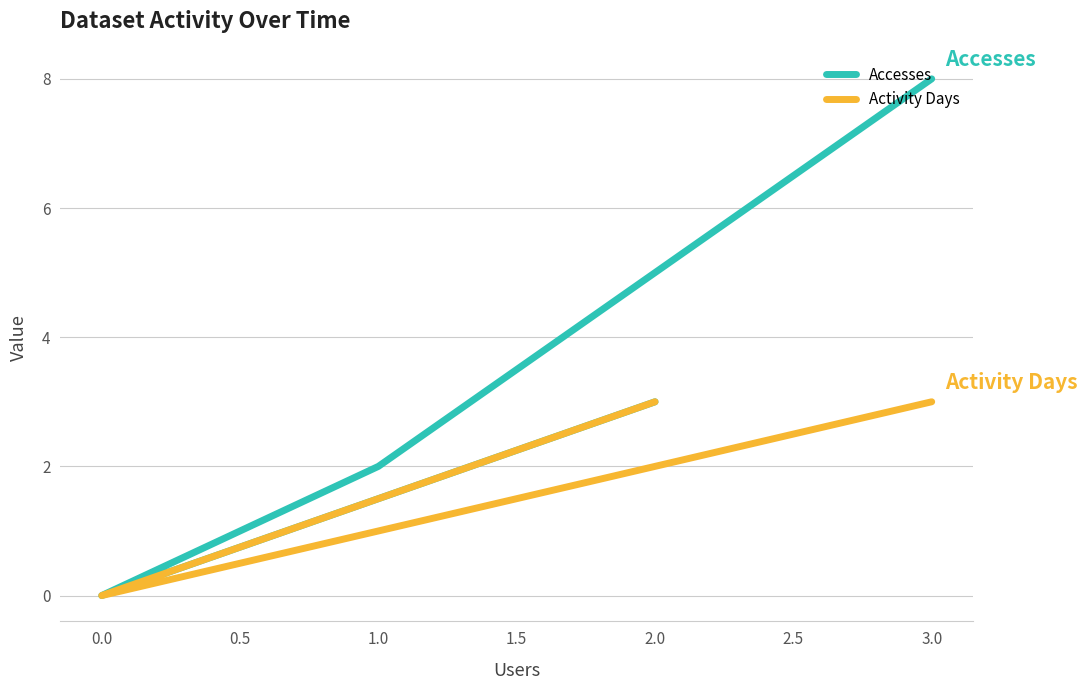

True or false: Accesses and Activity Days cross at least once.

False